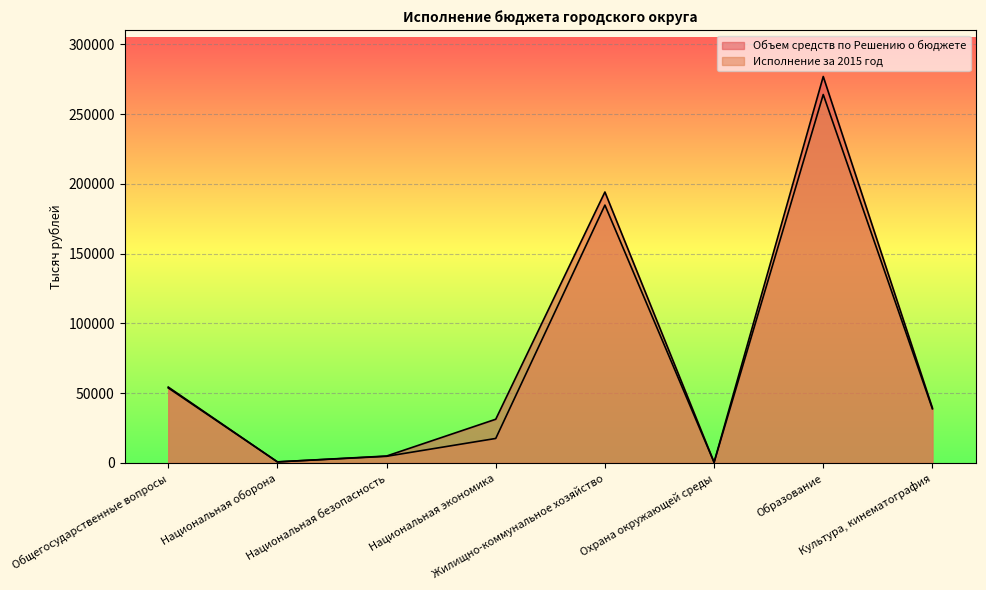

At which category does Исполнение за 2015 год reach its first local valley?

Национальная оборона